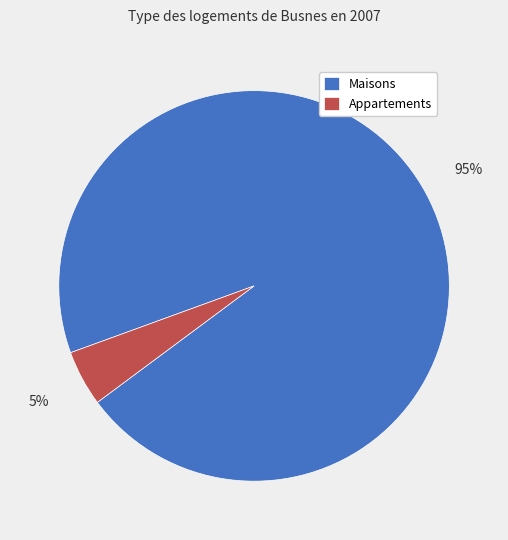

Between Appartements and Maisons, which is larger?

Maisons